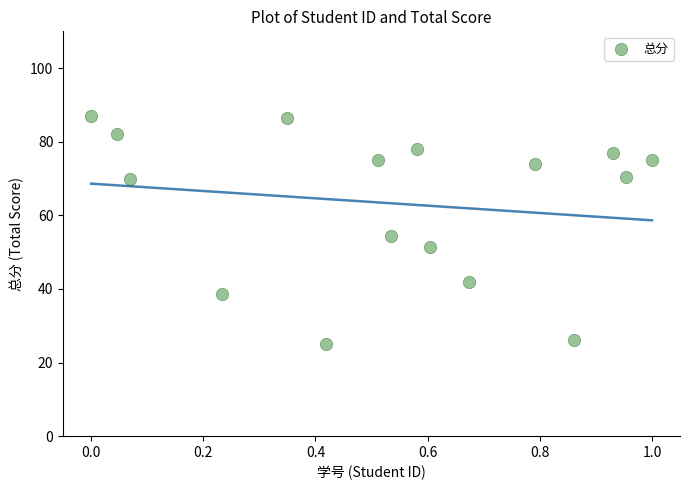

What is the range of X values (max minus min)?

1.0